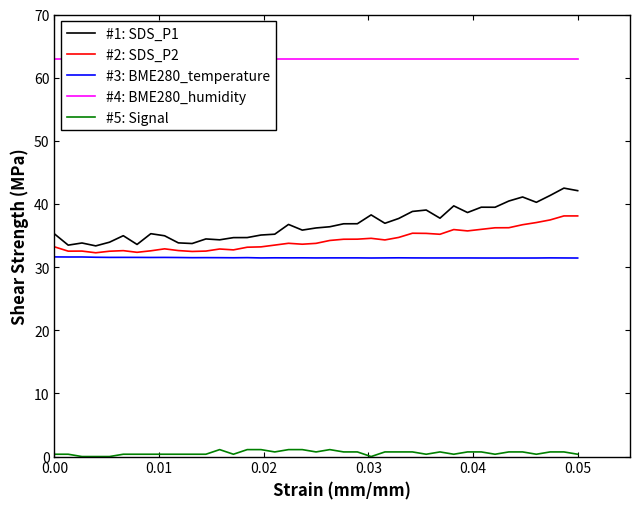

What is the value of the #4: BME280_humidity point at the 30th from the left?

63.0